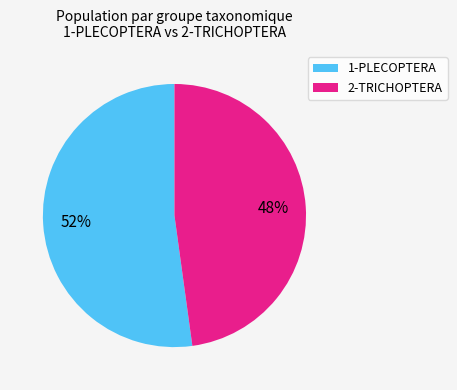

To the nearest percent, what is the difference between the largest and smallest slice percentages?

4%